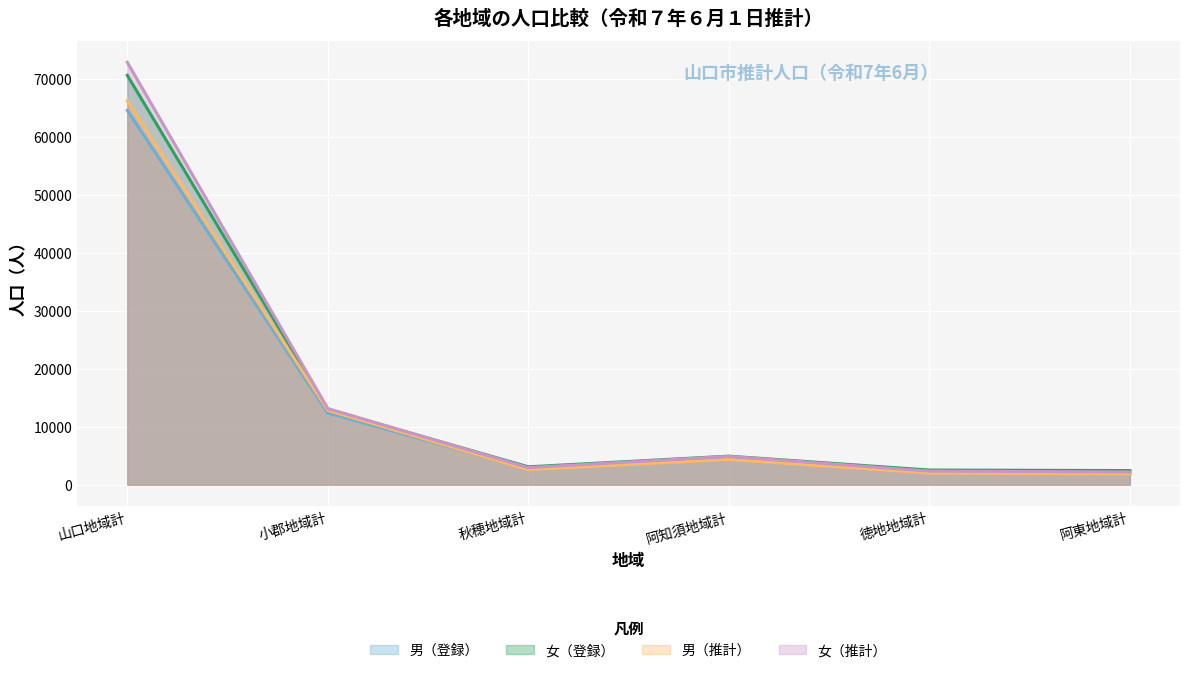

Is it true that 男（推計） equals 100520 at 山口地域計?

False